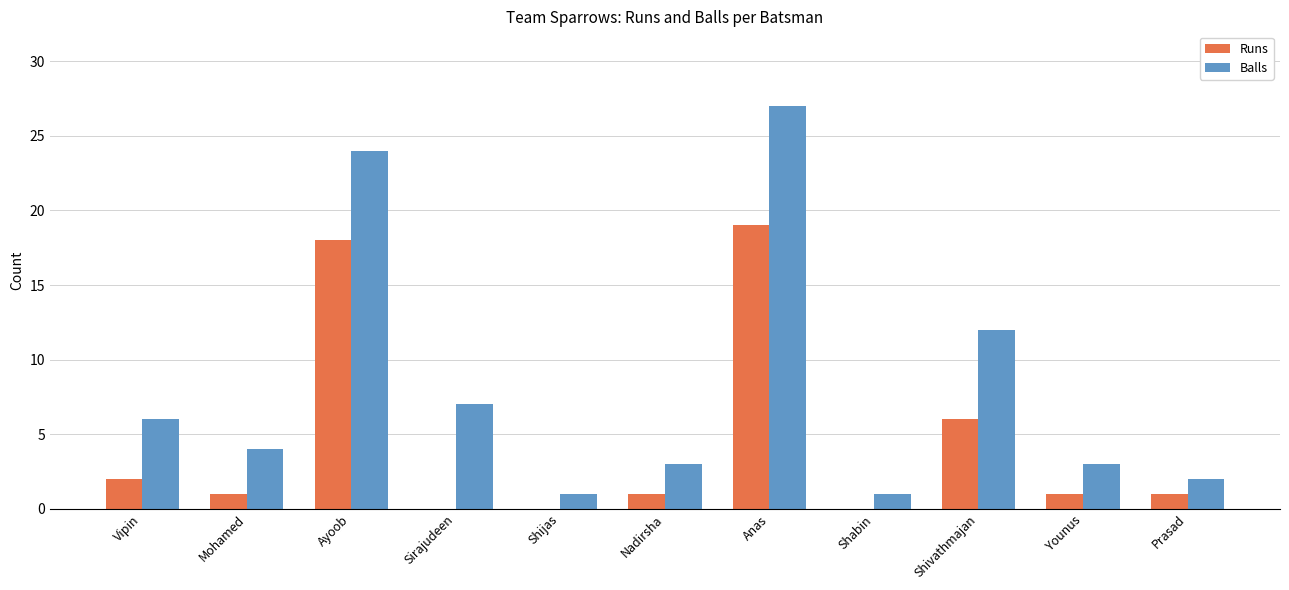

What value does the Balls series have at Anas?

27